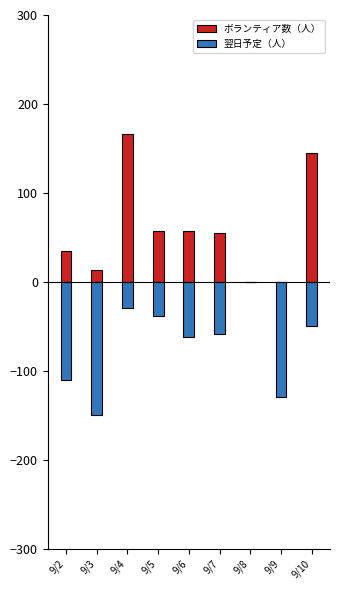

Read the ボランティア数（人） value at 9/4, to the nearest 10.

170